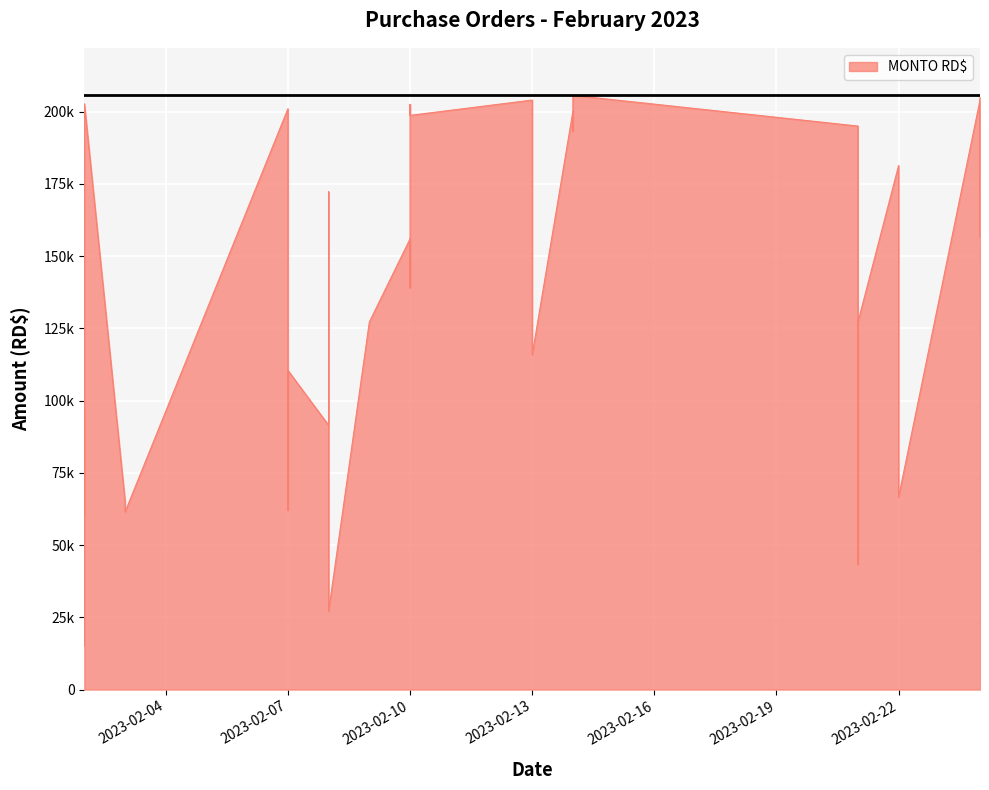

Reading left to right, what are all the values shown in this chart?

15132.0	97000.0	61048.7	202724.0	65136.0	61478.0	201000.0	198804.9	99120.0	91440.0	172232.8	62080.0	27162.8	110448.0	155968.9	127204.0	139034.5	202500.0	204000.0	115814.6	198700.1	200100.0	193200.0	195000.0	205620.0	203999.6	181354.6	43337.0	49020.0	127086.0	66603.0	156543.5	204820.0